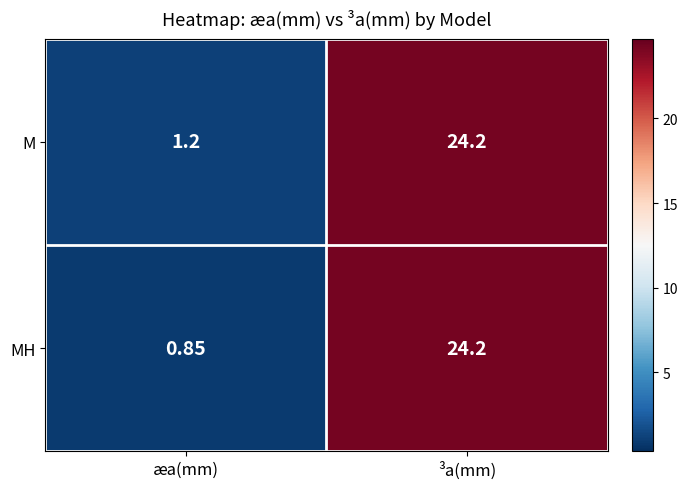

At which category is the sum across all series the highest?

³a(mm)